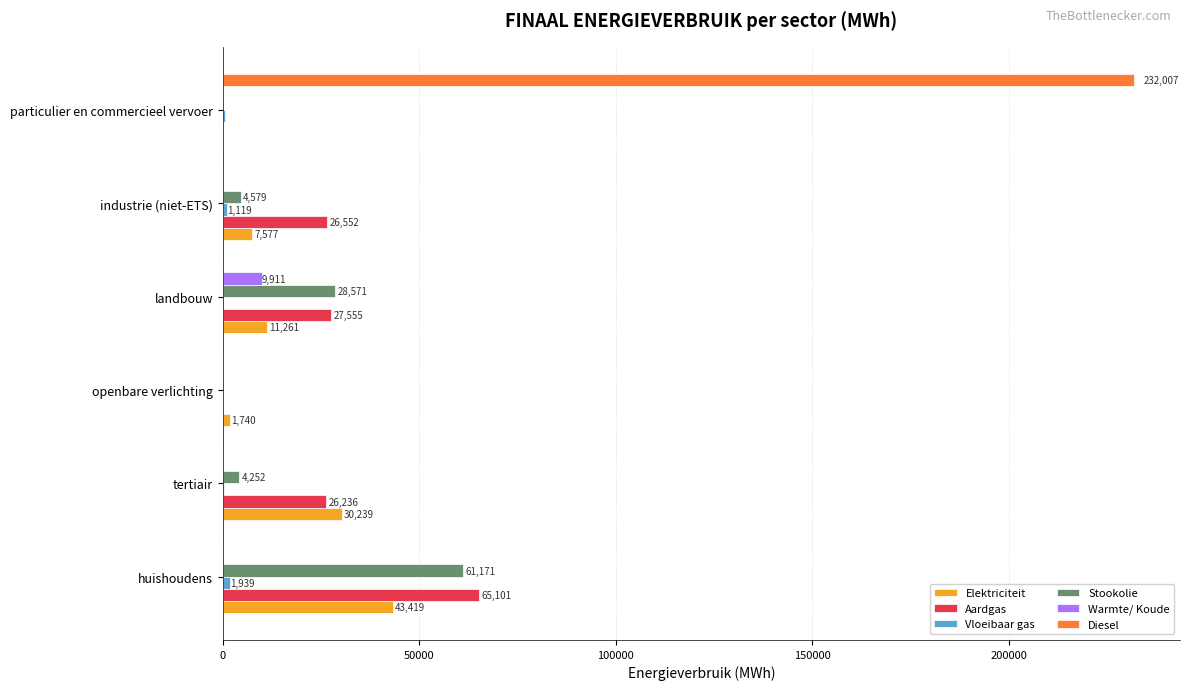

What is the greatest value displayed?

232006.6